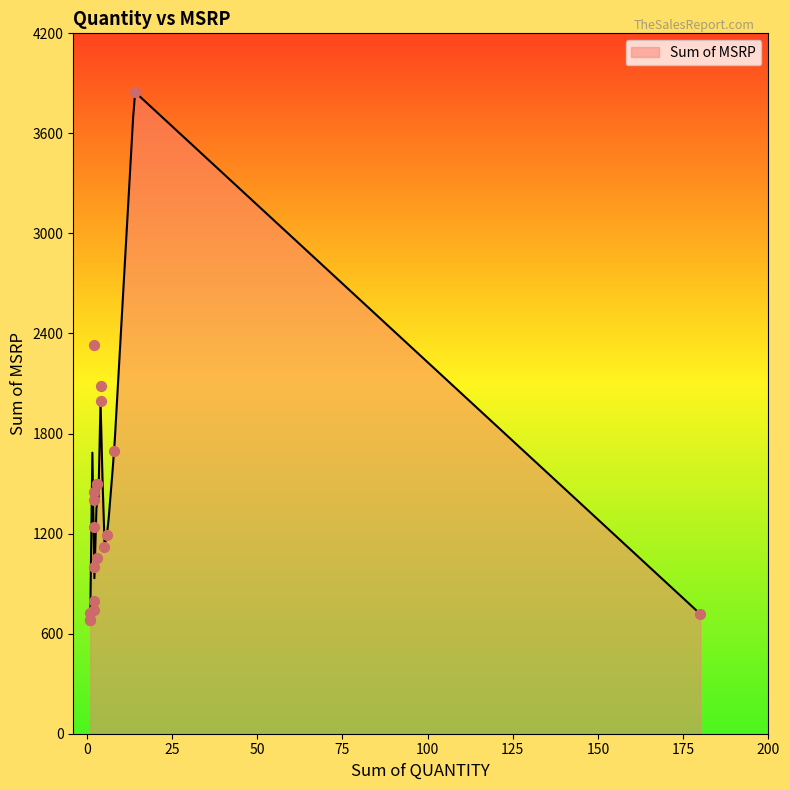

Approximately how many times larger is the value at 8 compared to 6?

1.4